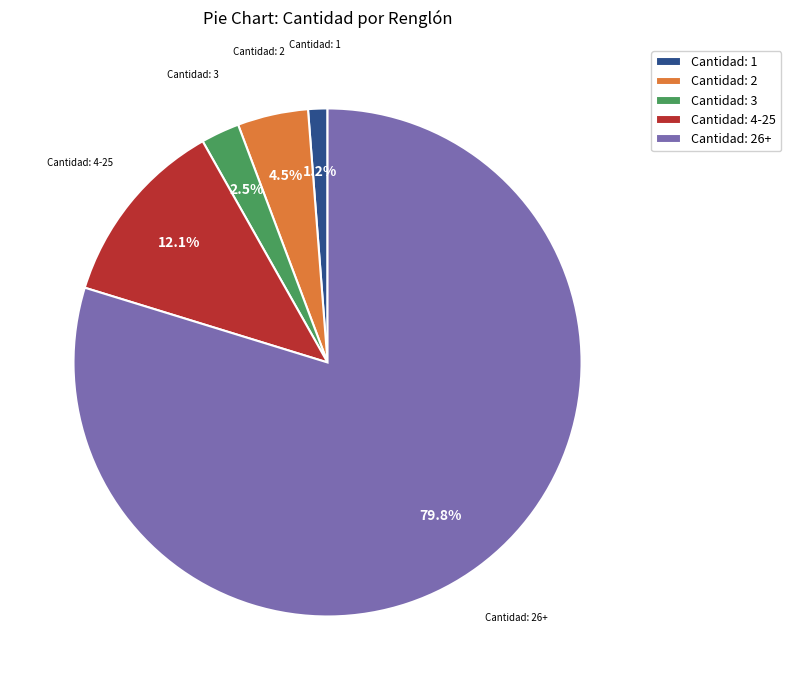

Rank the categories by value from lowest to highest.

Cantidad: 1, Cantidad: 3, Cantidad: 2, Cantidad: 4-25, Cantidad: 26+